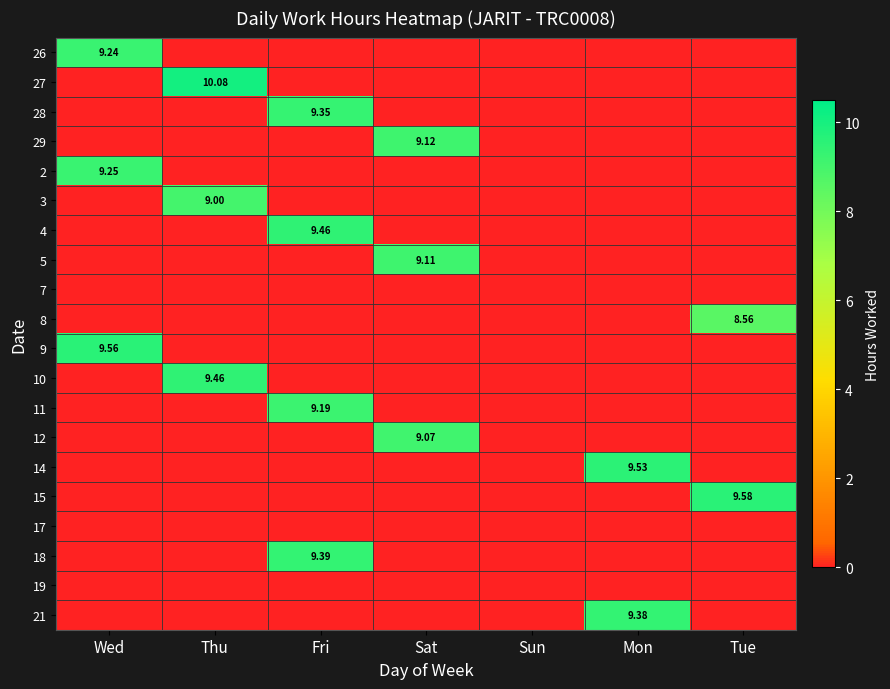

Is the value of 2 at Wed greater than the value of 26 at Wed?

Yes